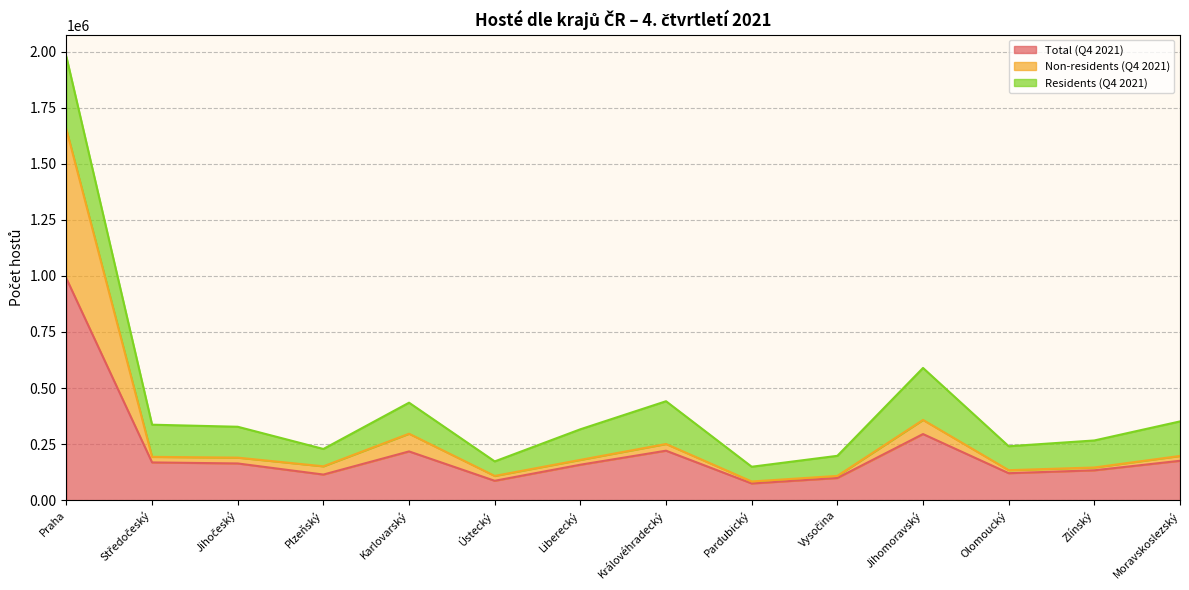

Which category has the highest value in the Total (Q4 2021) series?

Praha